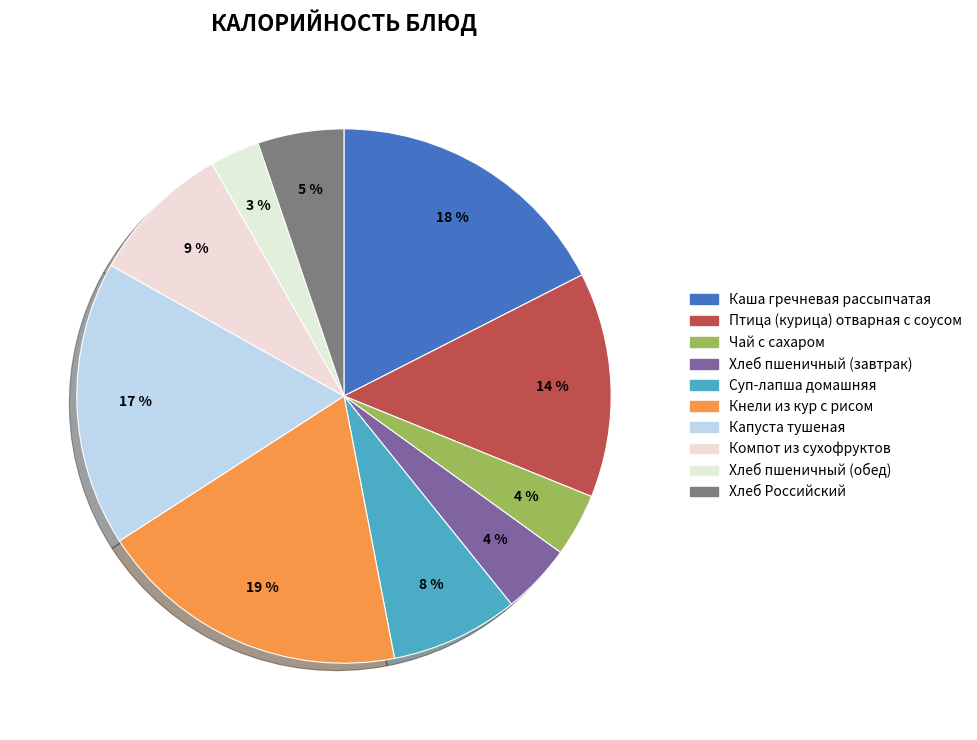

The Хлеб пшеничный (обед) slice represents 3% of the pie. True or false?

True